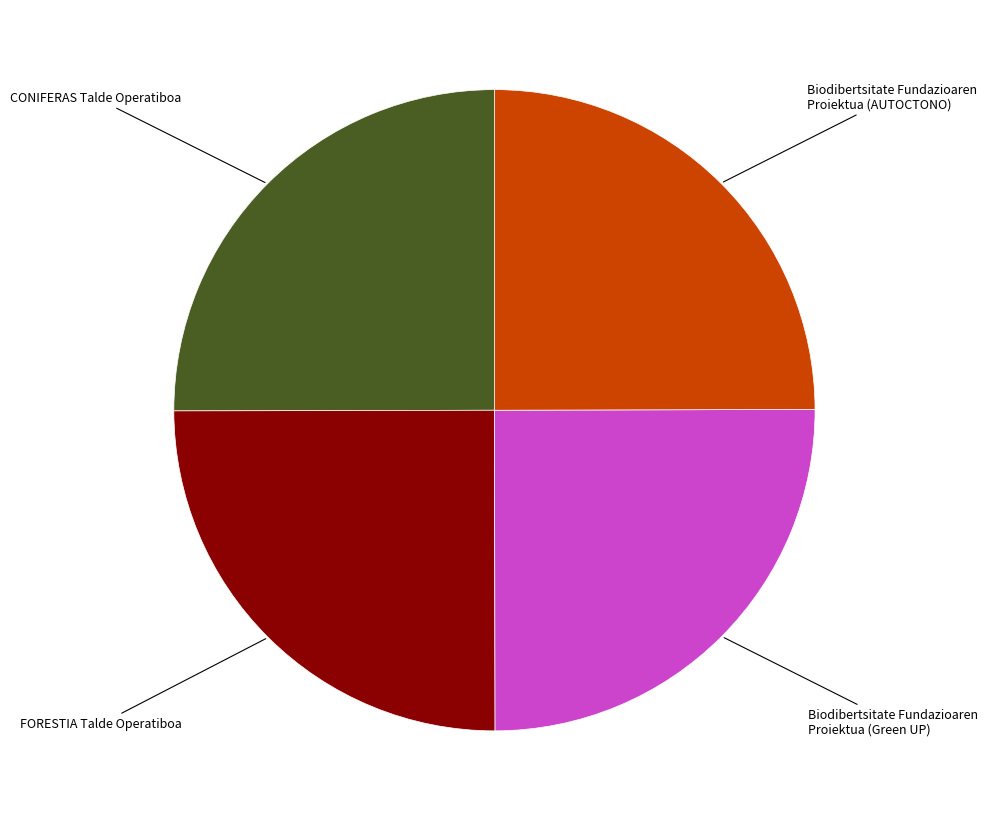

How many slices are in this pie chart?

4